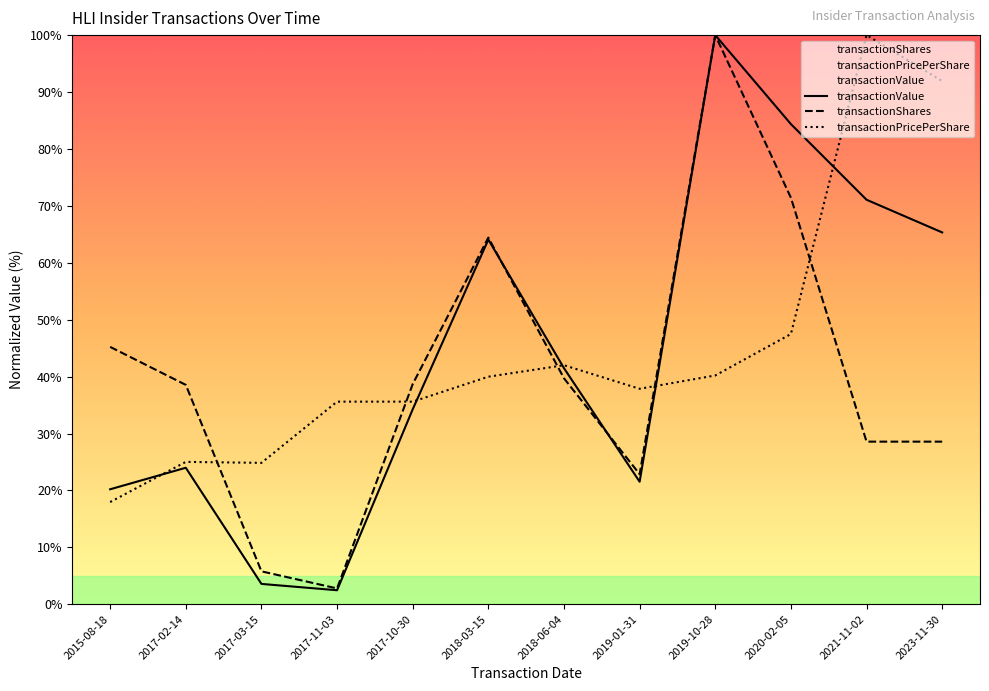

True or false: transactionPricePerShare has more than 0 points higher than both neighbors.

True